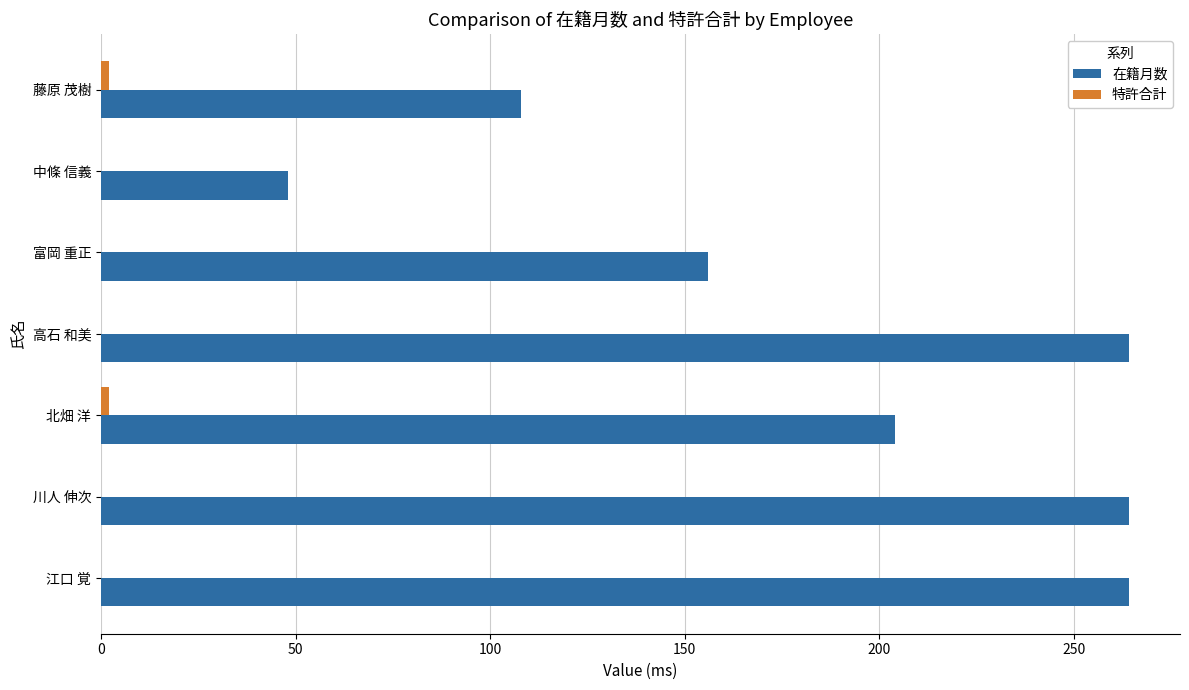

Read the 在籍月数 value at 高石 和美.

264